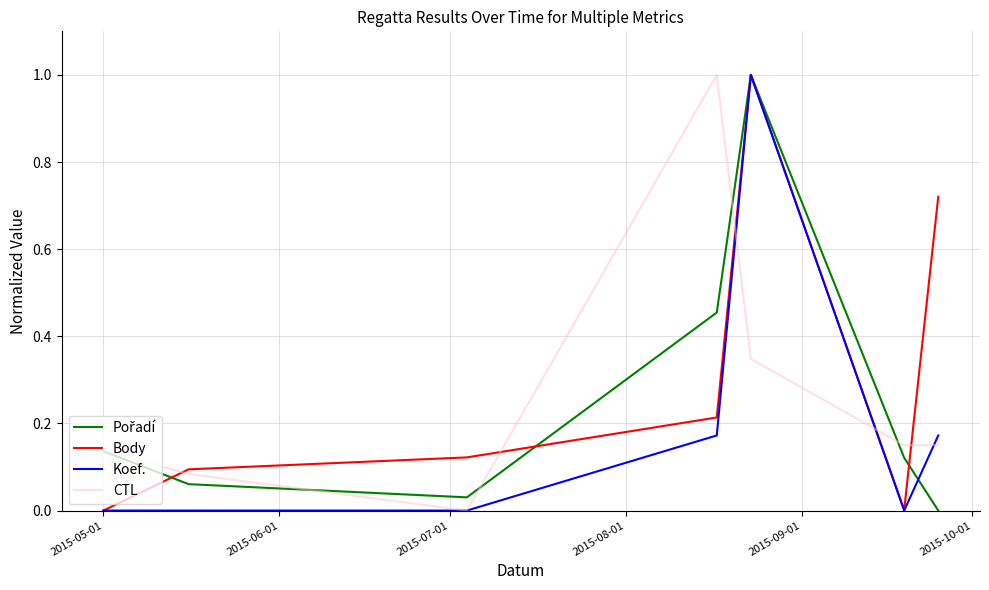

What is the greatest value displayed?

1.0